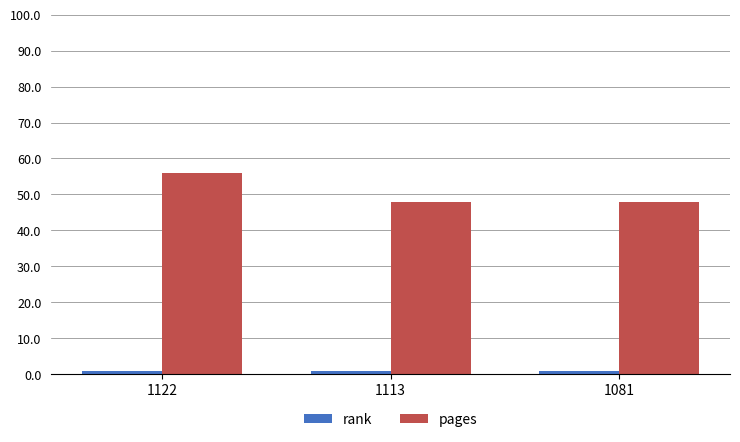

Reading right to left, list all the values displayed in this chart.

rank: 1081=1	1113=1	1122=1
pages: 1081=48	1113=48	1122=56